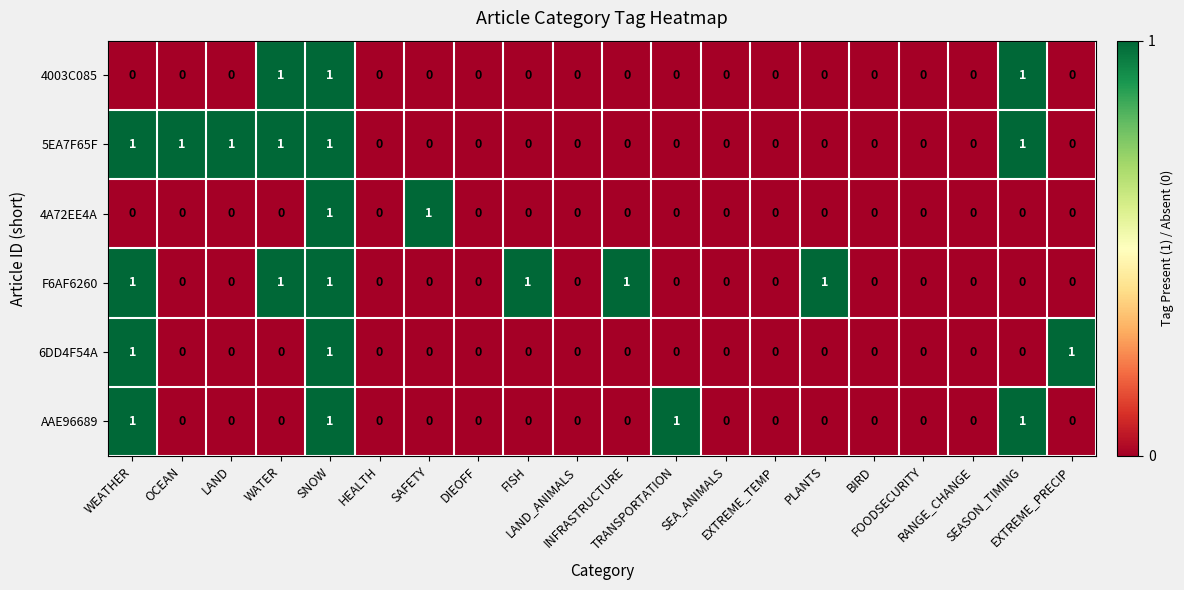

What is the total value across all series at FISH?

1